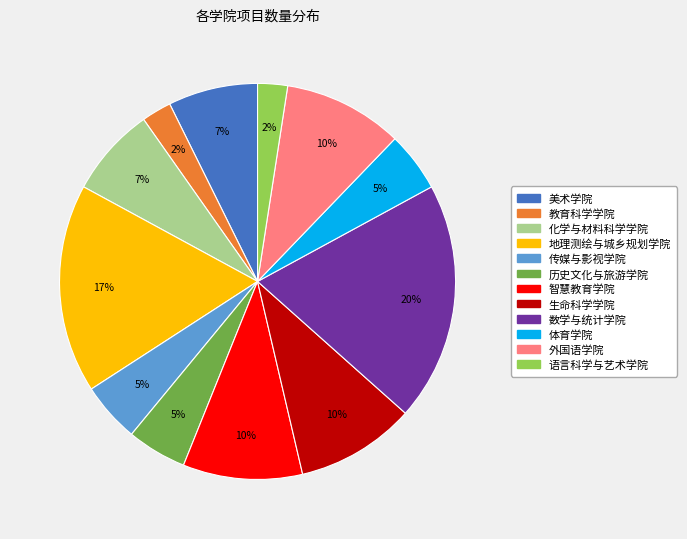

Do 教育科学学院 and 语言科学与艺术学院 together represent more than half of the pie?

No